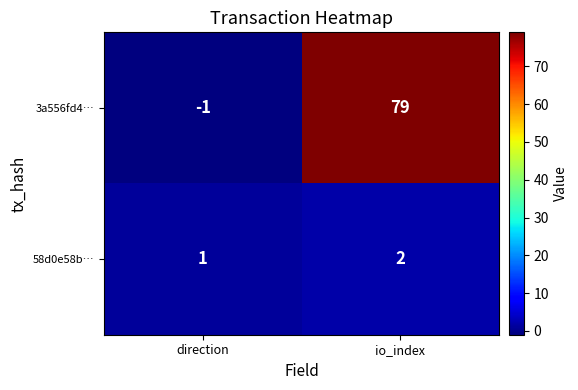

At which category is the sum across all series the highest?

io_index